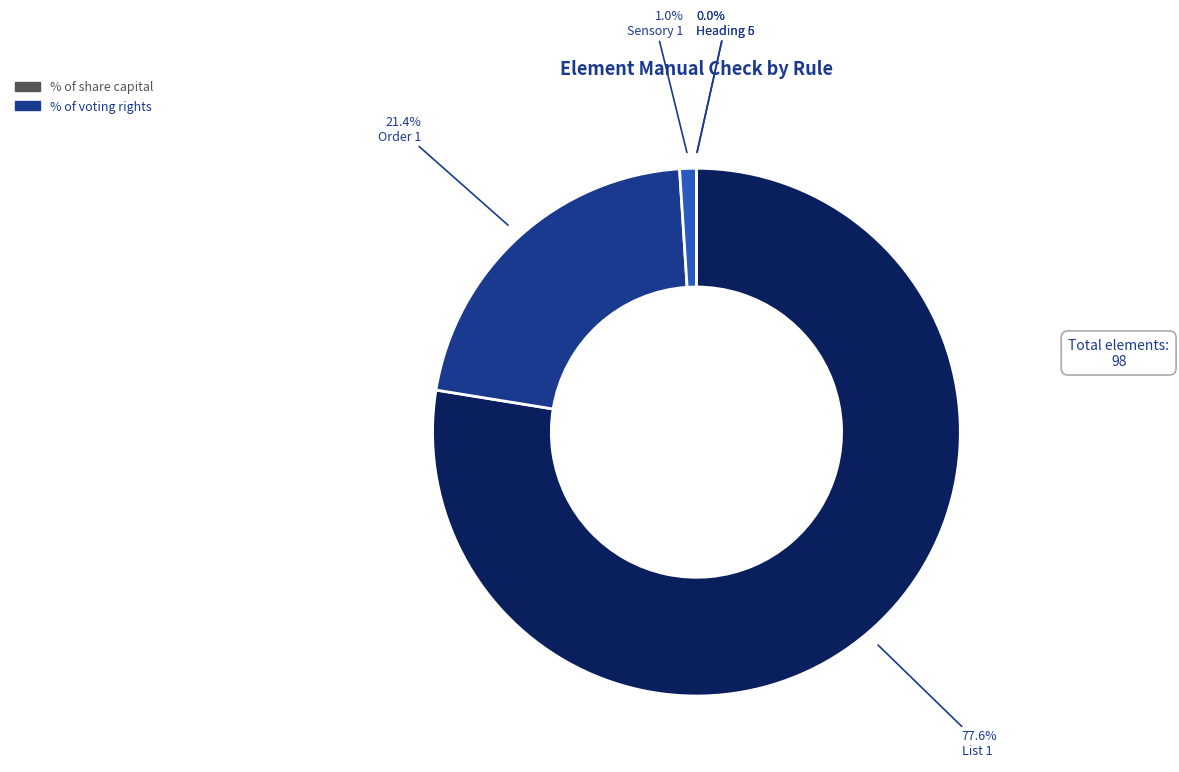

What is the largest slice in the pie chart?

List 1